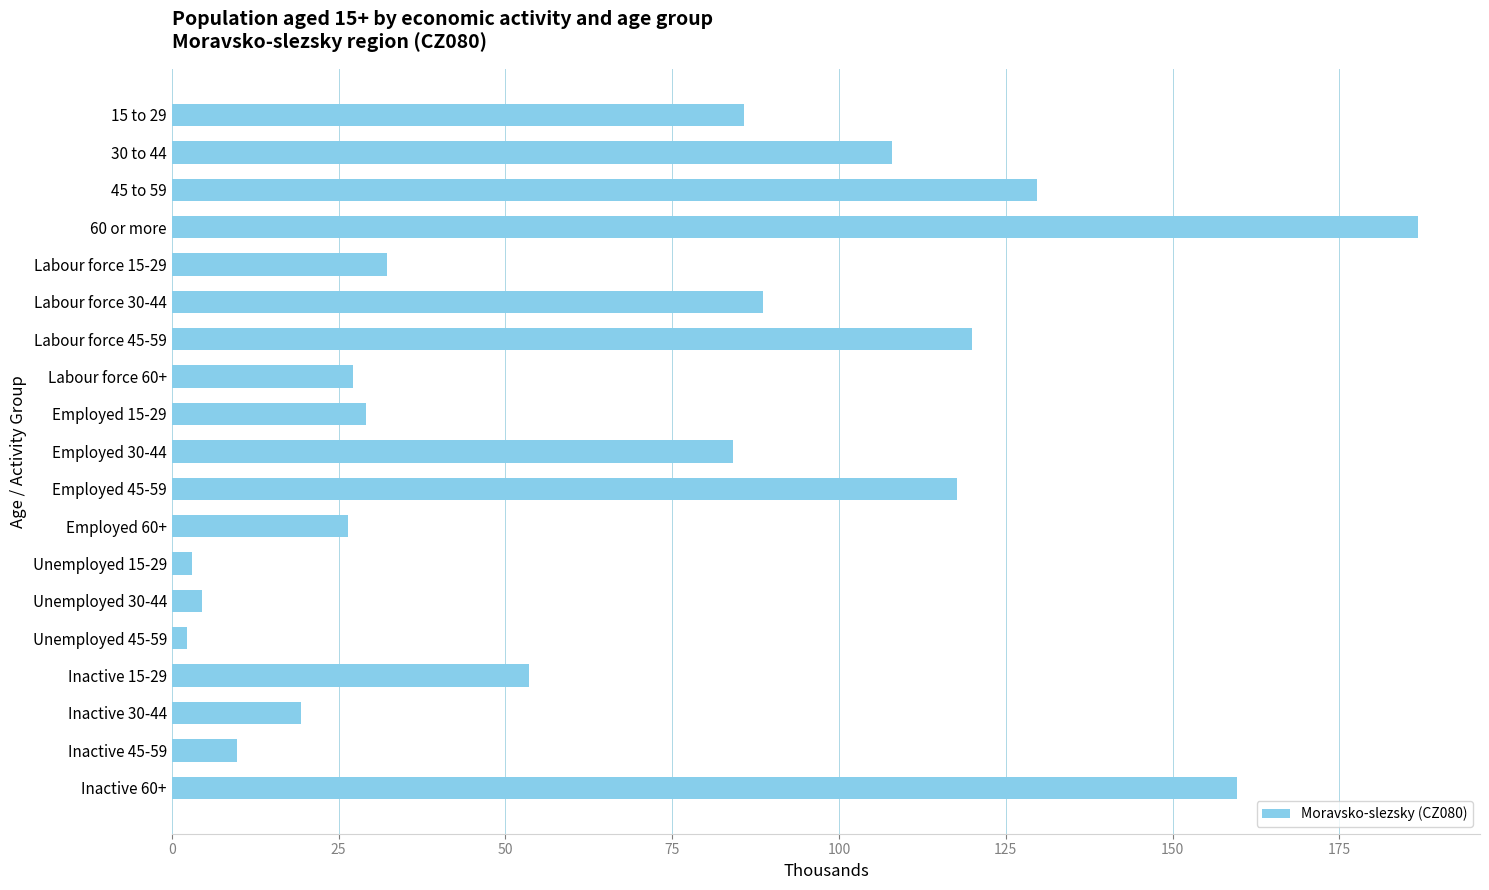

At which label is the value closest to 94?

Labour force 30-44